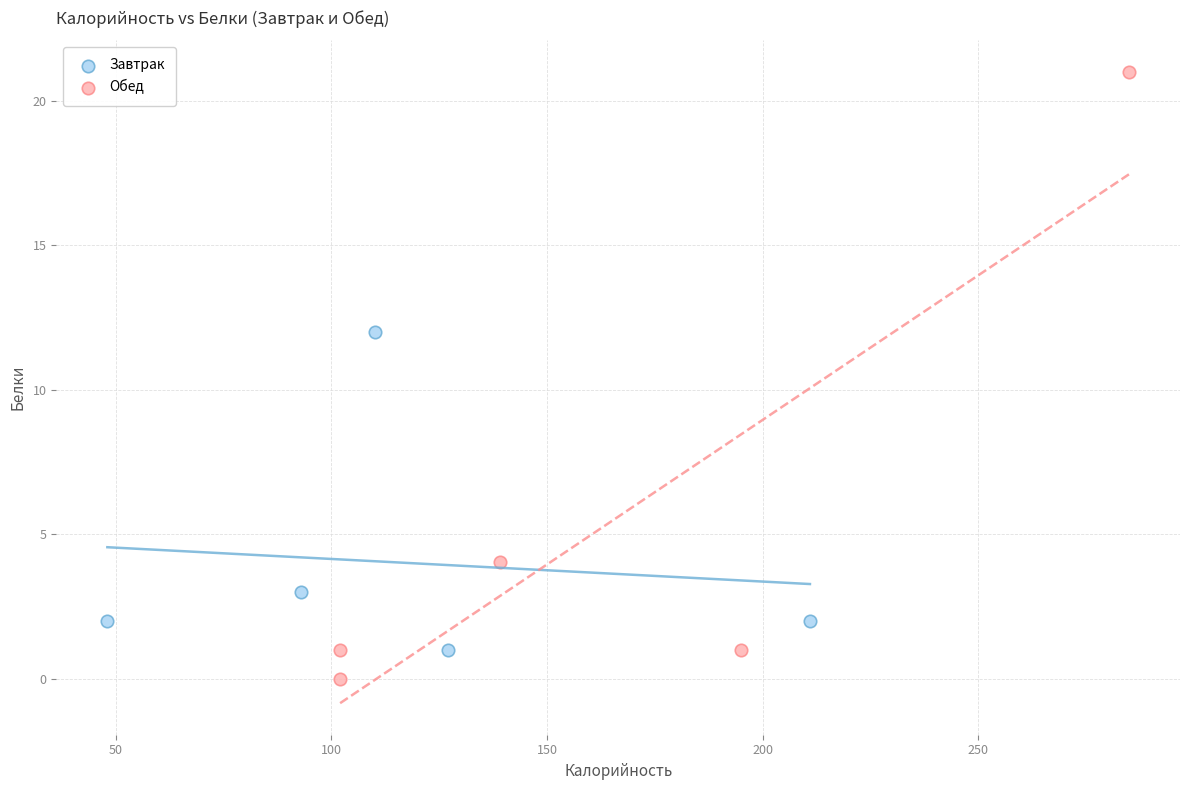

Which series contains the highest Y value?

Обед